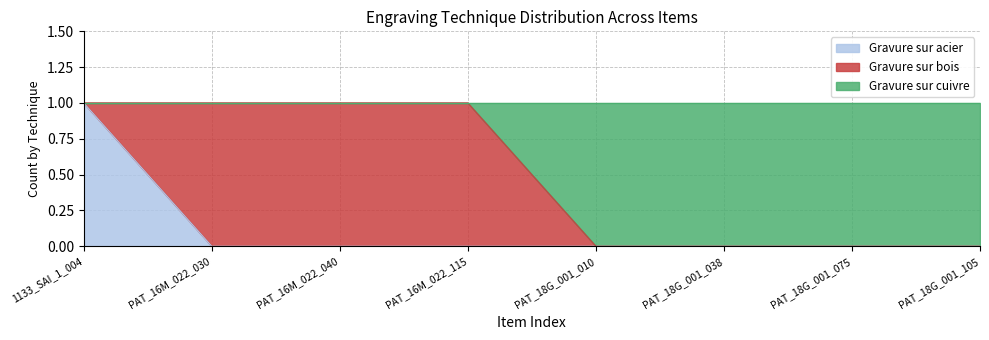

What is the difference between the maximum and minimum values in the Gravure sur cuivre series?

1